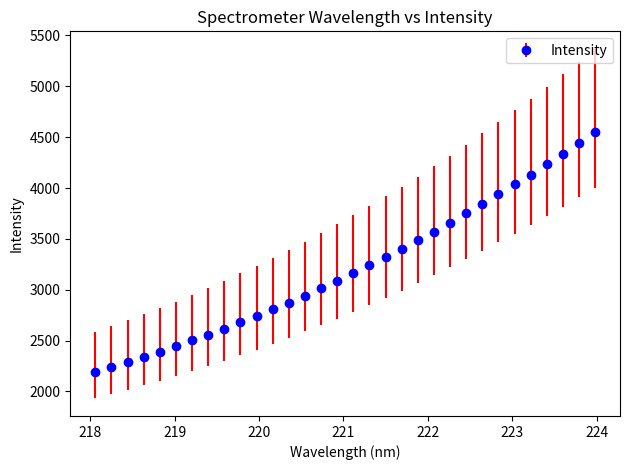

What is the smallest value displayed?

2194.6